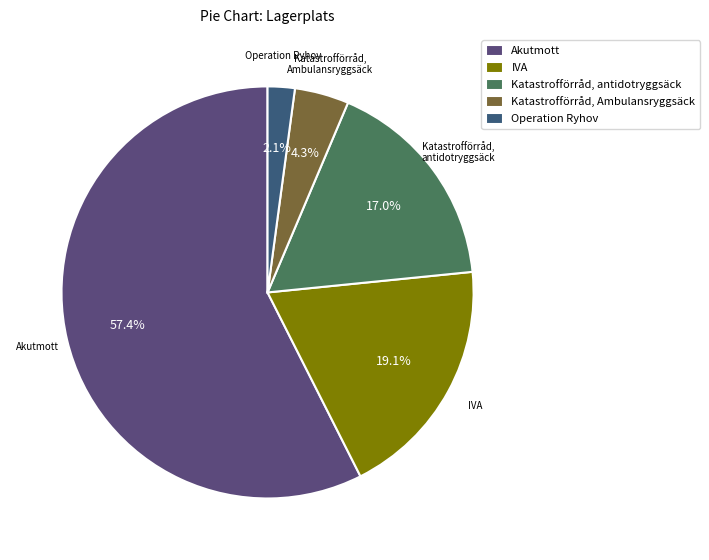

Is it true that Katastrofförråd, Ambulansryggsäck is 4% of the pie?

True